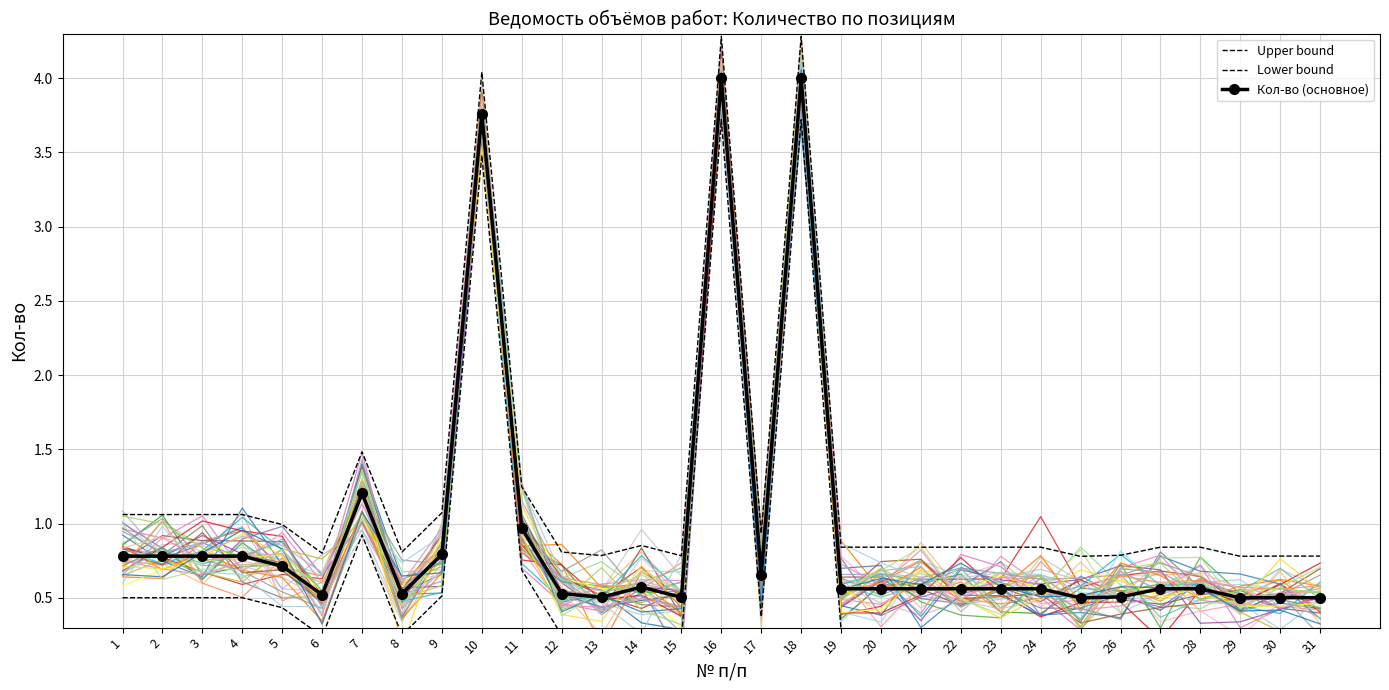

What is the sum of all Upper bound values?

38.1